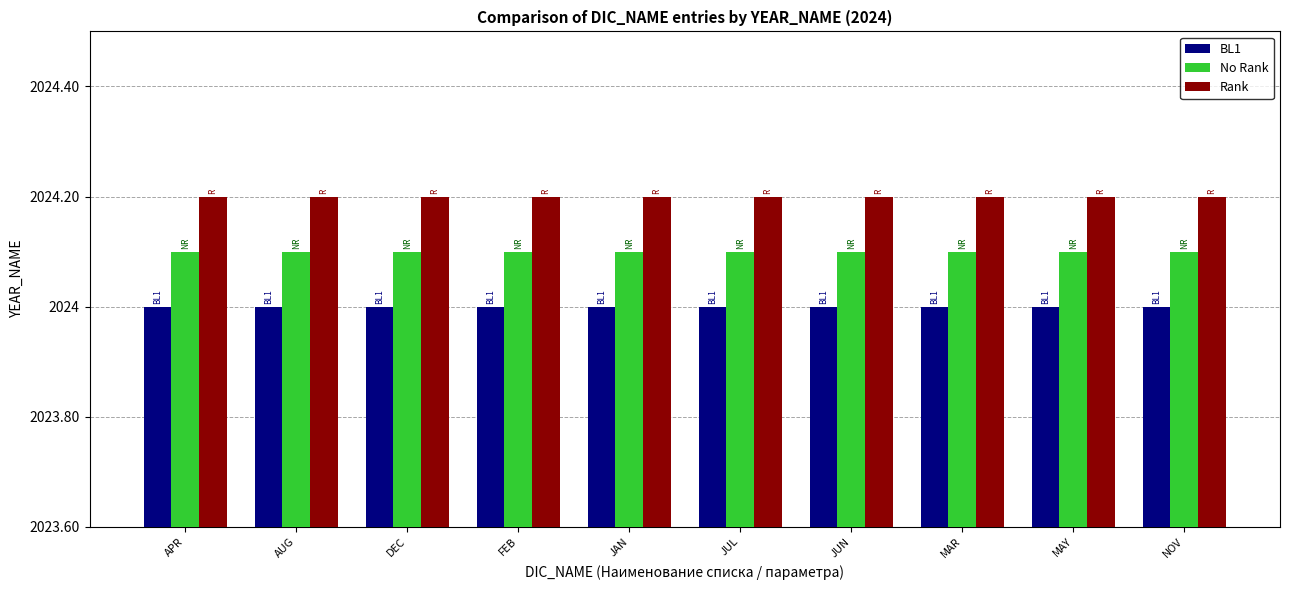

What value does the Rank series have at APR?

2024.2